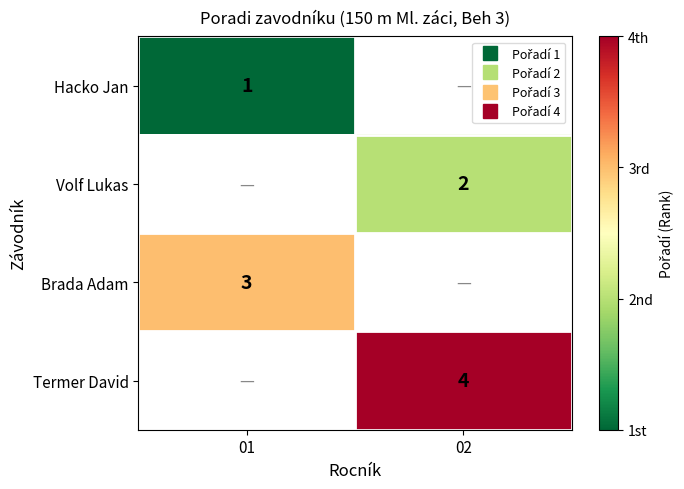

How many series are shown in this chart?

4